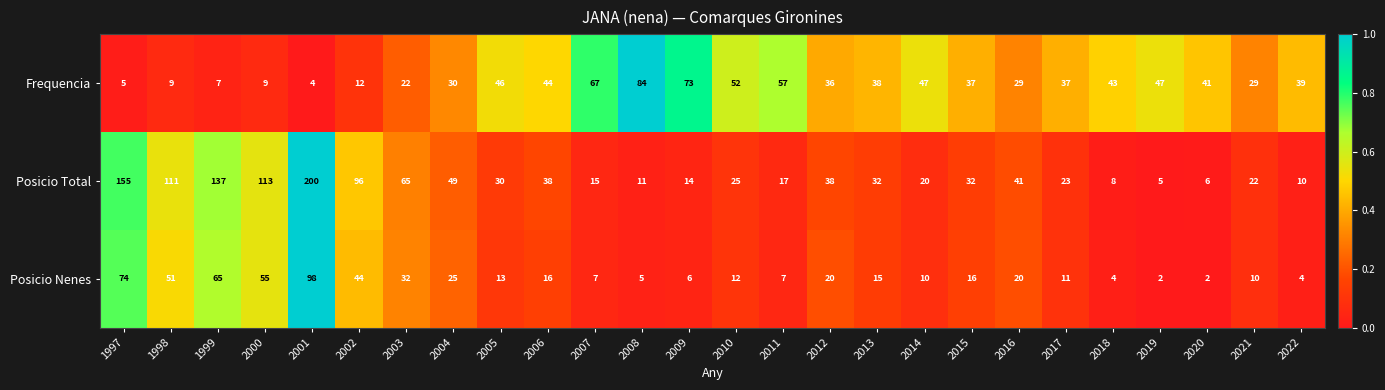

Rank the series at 2020 from highest to lowest value.

Frequencia, Posicio Total, Posicio Nenes